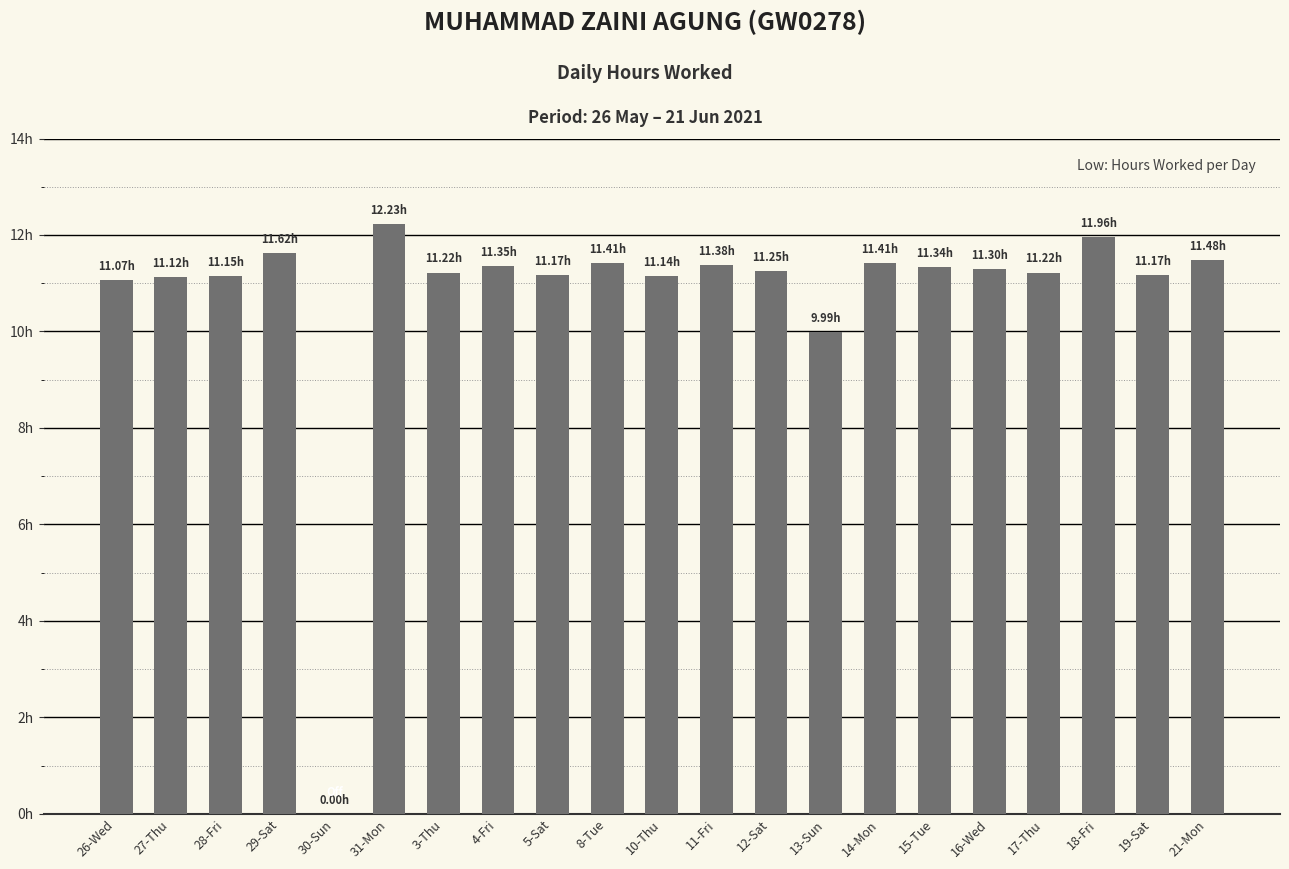

The chart shows a value of 2.7 at 21-Mon. True or false?

False